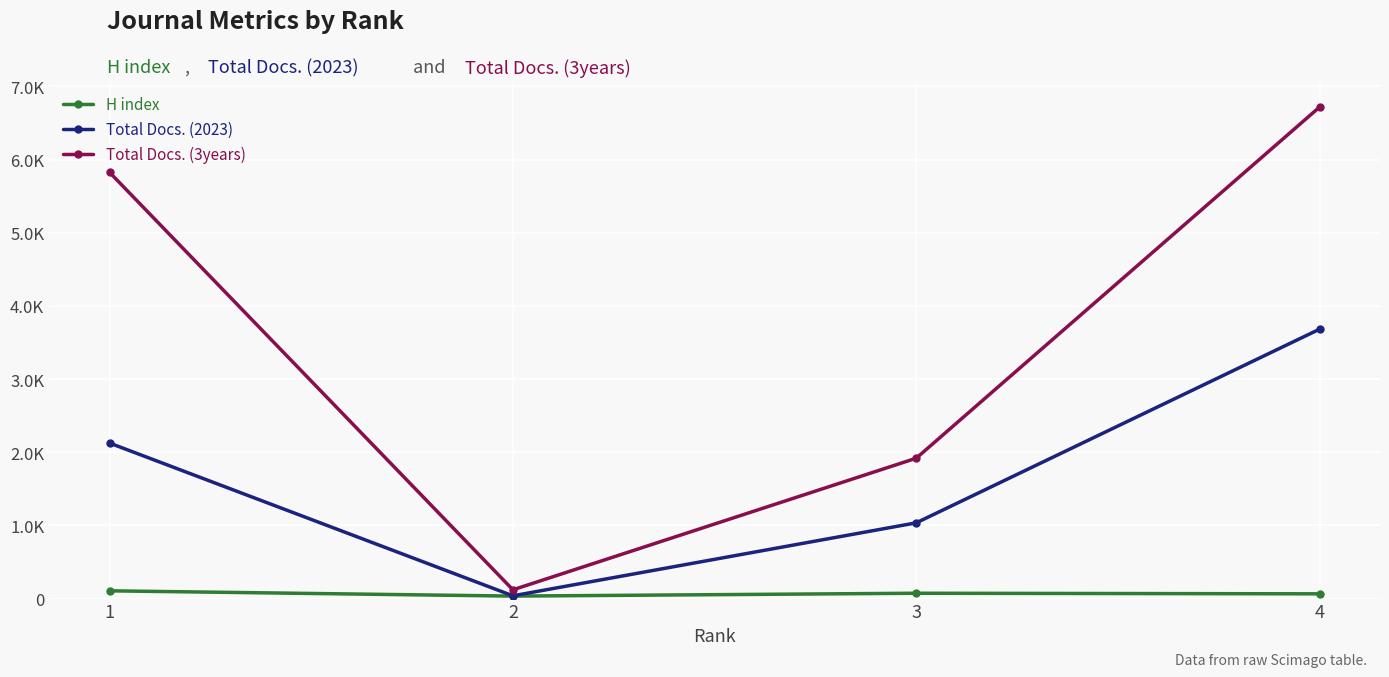

Reading left to right, transcribe all the data shown in this chart.

H index: 1=106	2=34	3=73	4=65
Total Docs. (2023): 1=2125	2=38	3=1035	4=3681
Total Docs. (3years): 1=5824	2=120	3=1918	4=6716